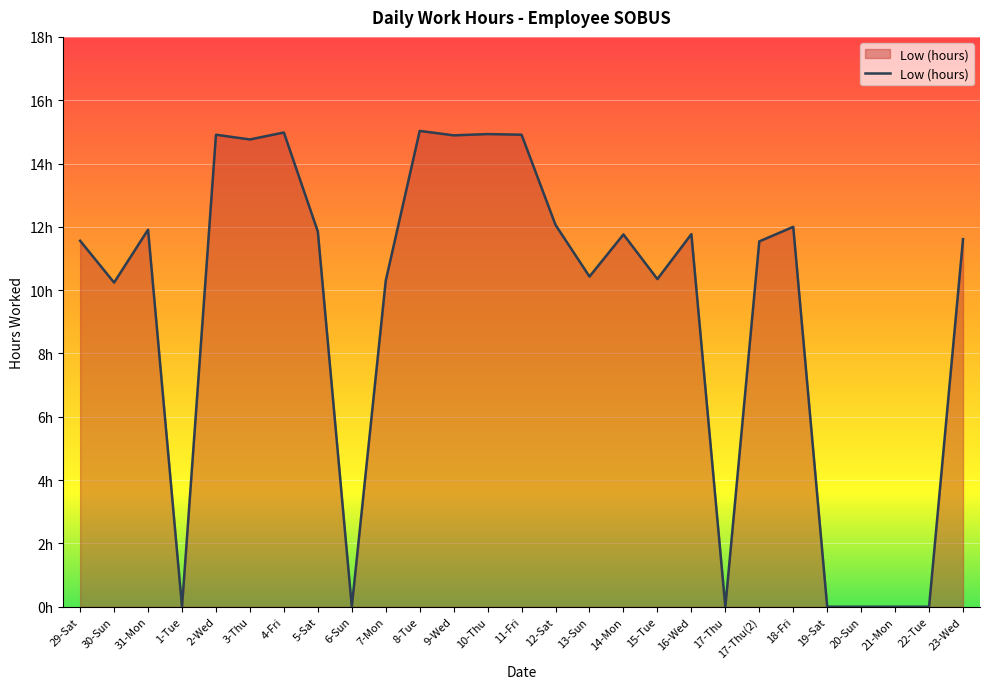

How many points are lower than both their immediate neighbors (excluding endpoints)?

8